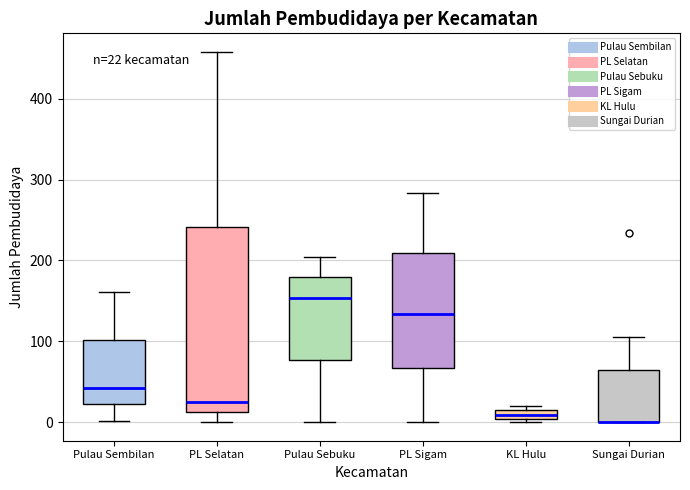

Comparing the boxes themselves (not the whiskers), which one is the tallest?

PL Selatan